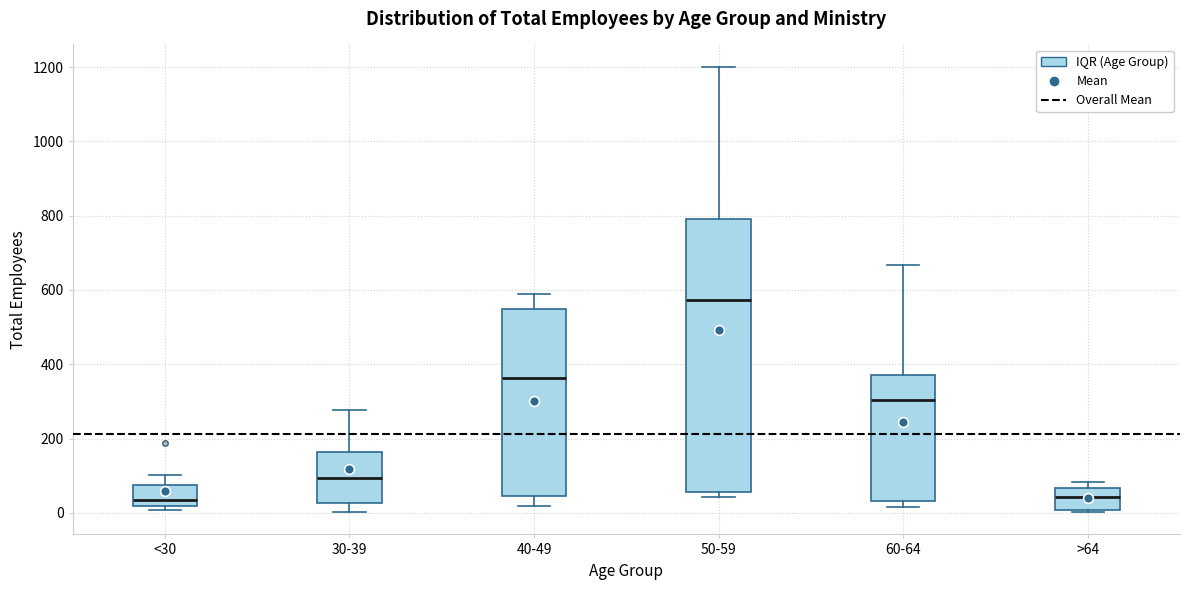

Reading left to right, read every box against the y-axis: the position of its median line, the range the box covers, and the ends of its whiskers. The values are not printed on the chart, so give them approximately, as read against the axis.

<30: median 40, box 20 to 80, whiskers 0 to 100
30-39: median 100, box 20 to 160, whiskers 0 to 280
40-49: median 360, box 40 to 540, whiskers 20 to 580
50-59: median 580, box 60 to 800, whiskers 40 to 1200
60-64: median 300, box 40 to 380, whiskers 20 to 660
>64: median 40, box 0 to 60, whiskers 0 to 80